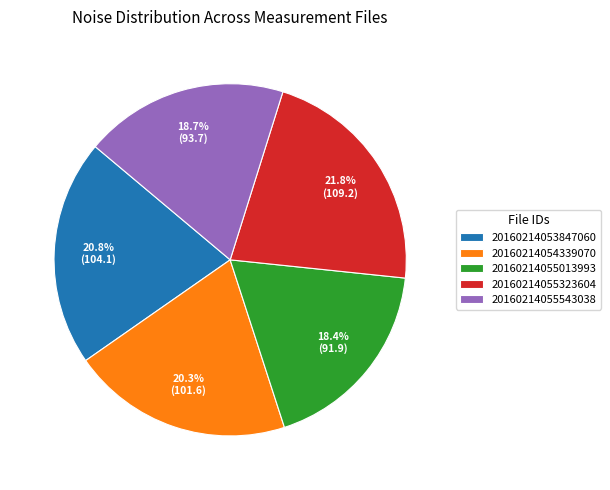

Which has a higher value, 20160214055543038 or 20160214053847060?

20160214053847060